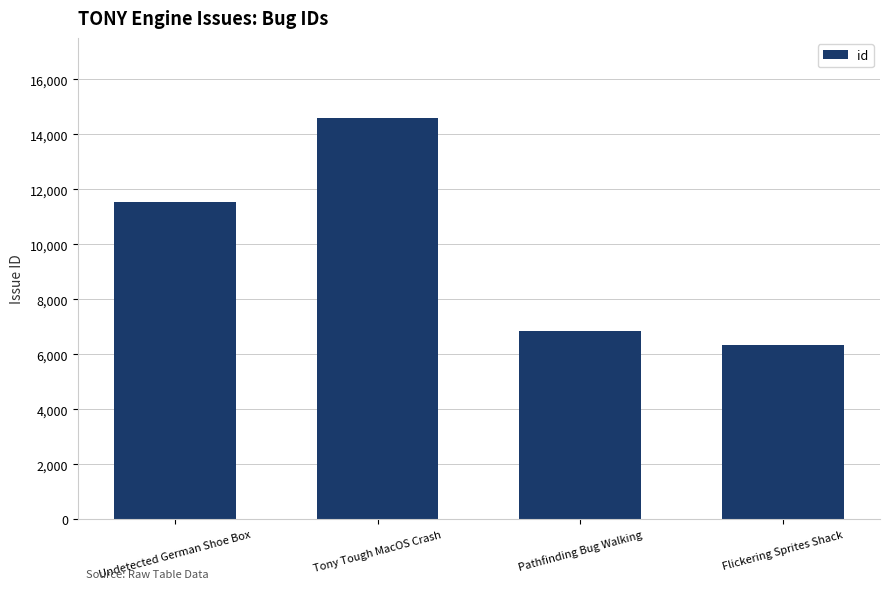

Approximately how many times larger is the value at Undetected German Shoe Box compared to Flickering Sprites Shack?

1.8